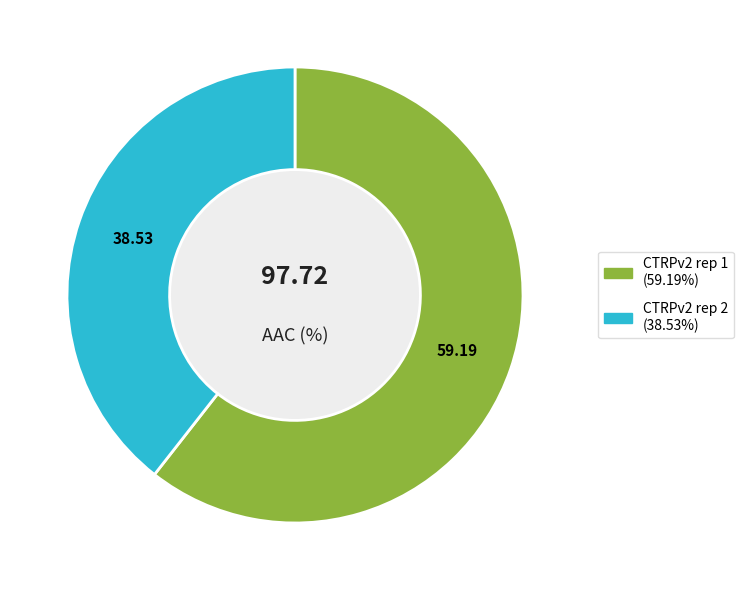

Which category accounts for the majority?

CTRPv2 rep 1